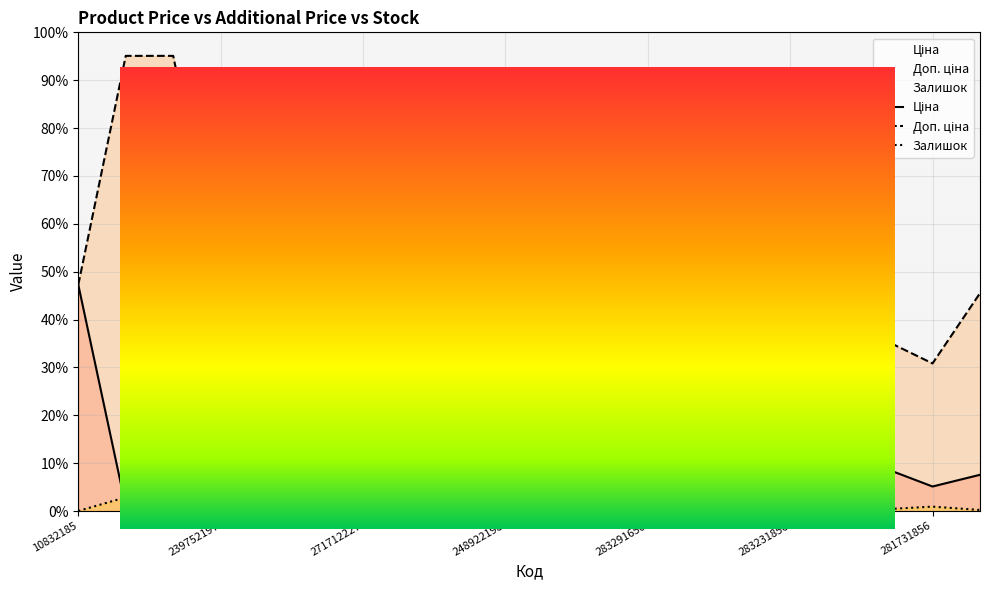

What is the sum of all Ціна values?

2.2